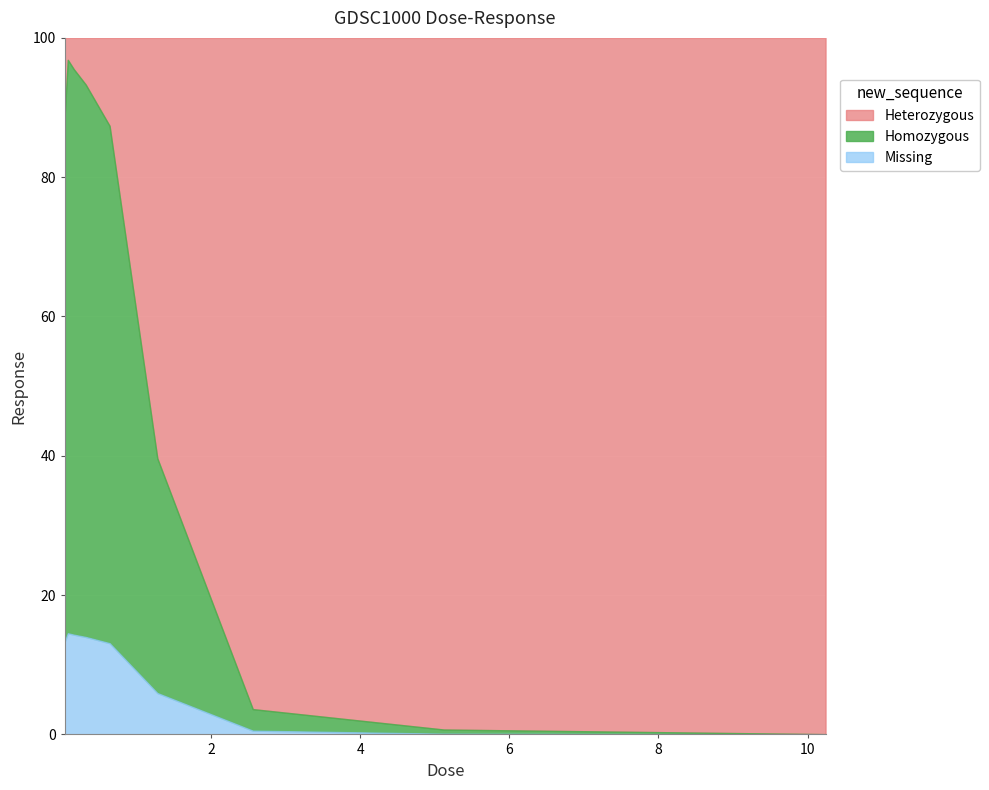

At which category does the data reach its first local peak?

0.08